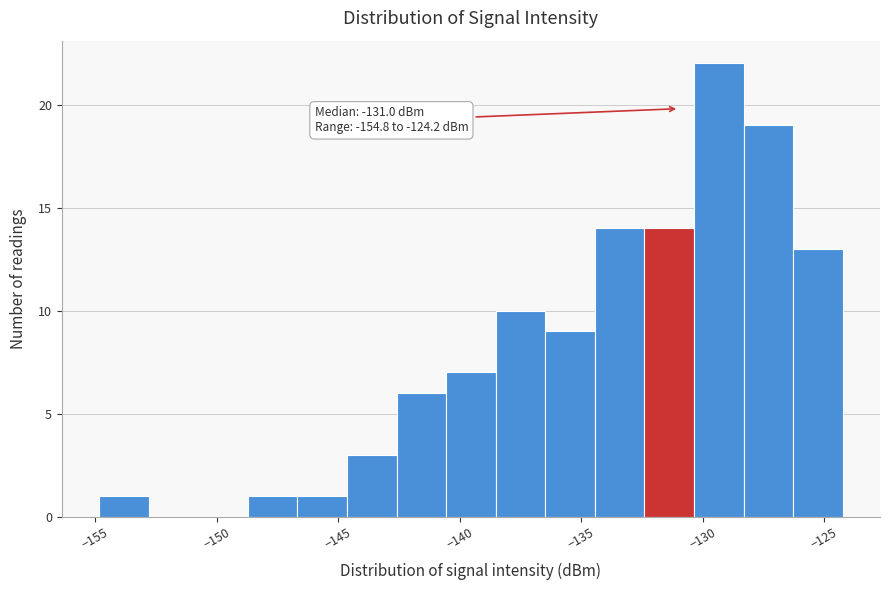

Over which range of the x-axis is the bar tallest?

-130.5 to -128.5